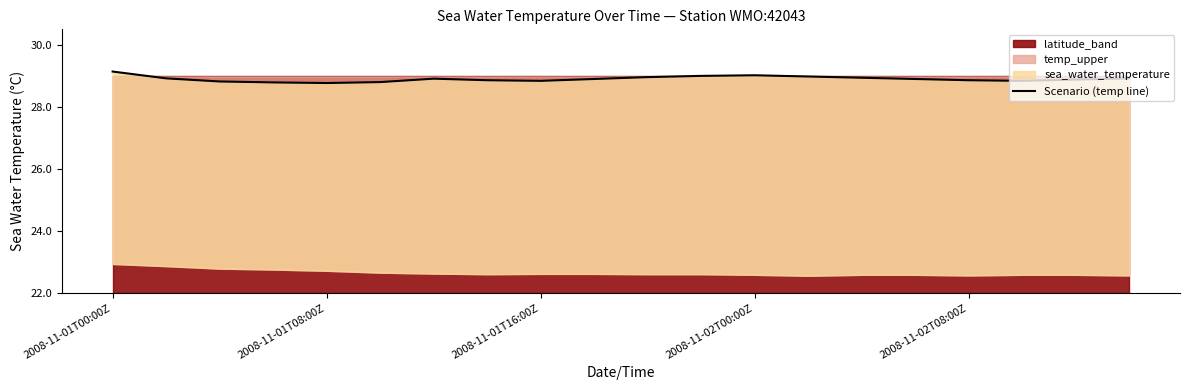

What is the sum of all values?

138.1